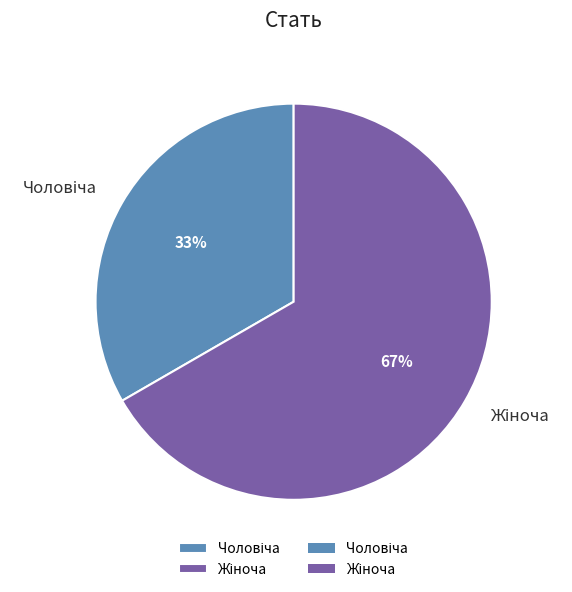

Does any single category account for the majority?

Yes